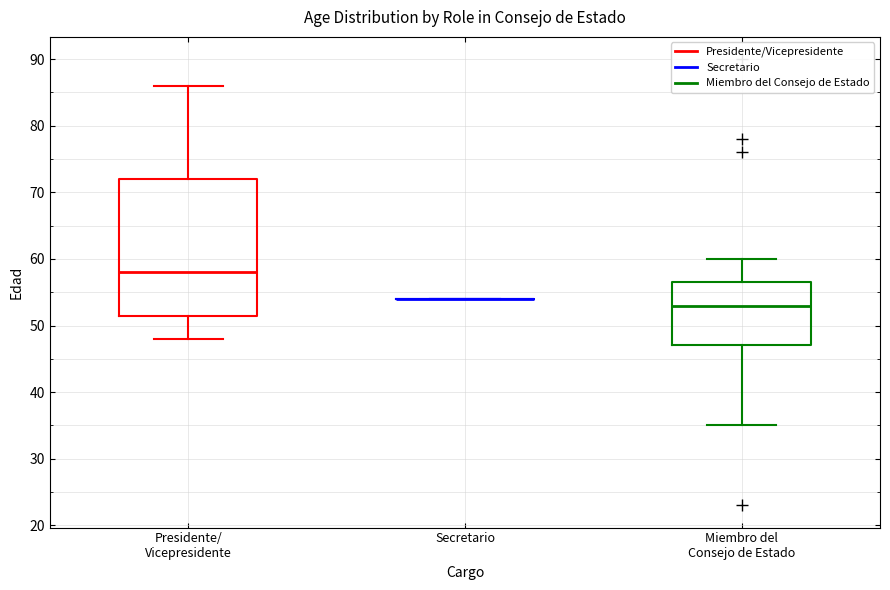

Reading left to right, read every box against the y-axis: the position of its median line, the range the box covers, and the ends of its whiskers. The values are not printed on the chart, so give them approximately, as read against the axis.

Presidente/ Vicepresidente: median 58, box 52 to 72, whiskers 48 to 86
Secretario: box collapsed to a line at 54, whiskers 54 to 54
Miembro del Consejo de Estado: median 53, box 47 to 57, whiskers 35 to 60